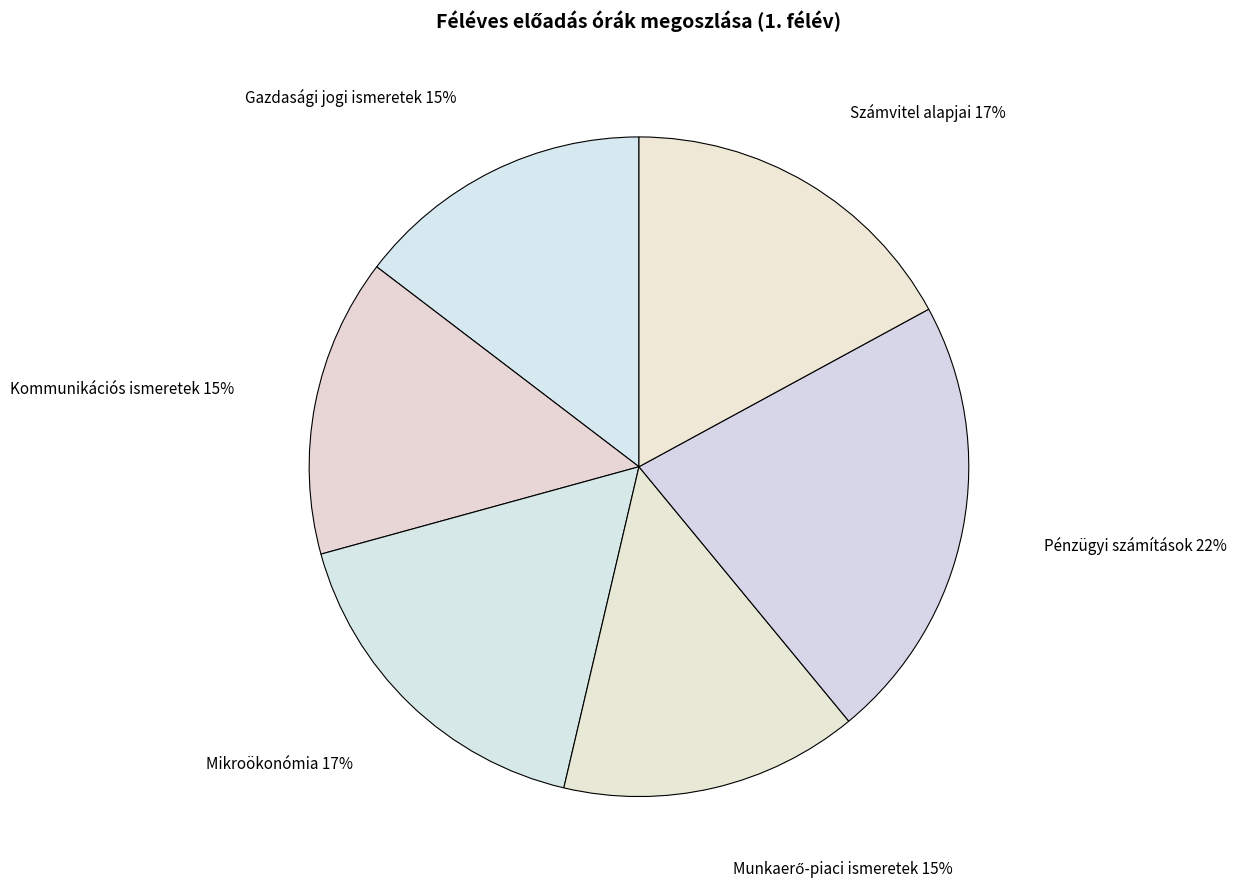

How many slices are in this pie chart?

6